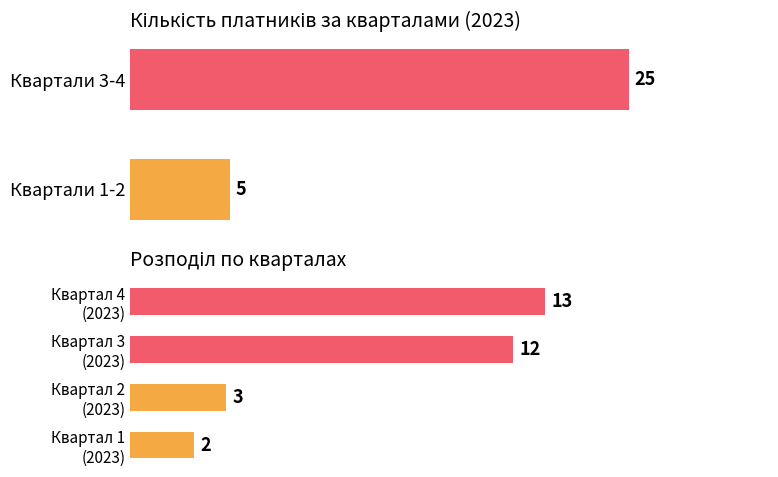

The value at Квартал 2 (2023) is 2. True or false?

False